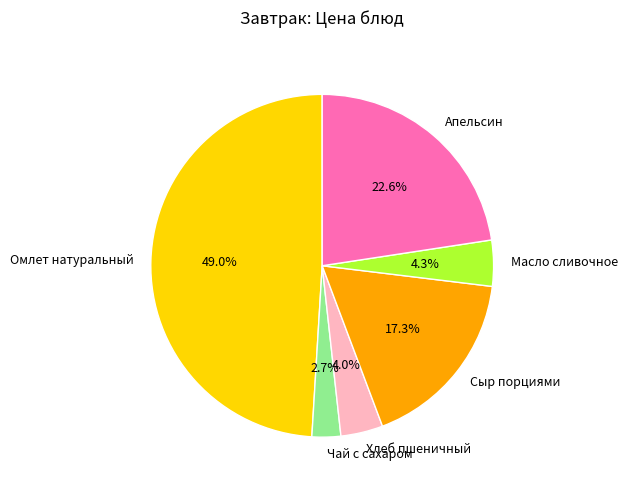

What is the ratio of the value at Омлет натуральный to the value at Сыр порциями?

2.8